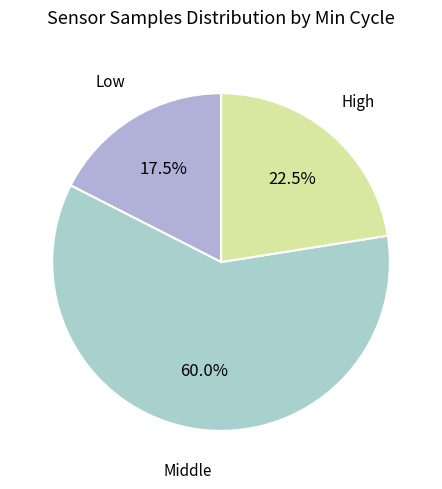

Count the number of slices in the pie.

3